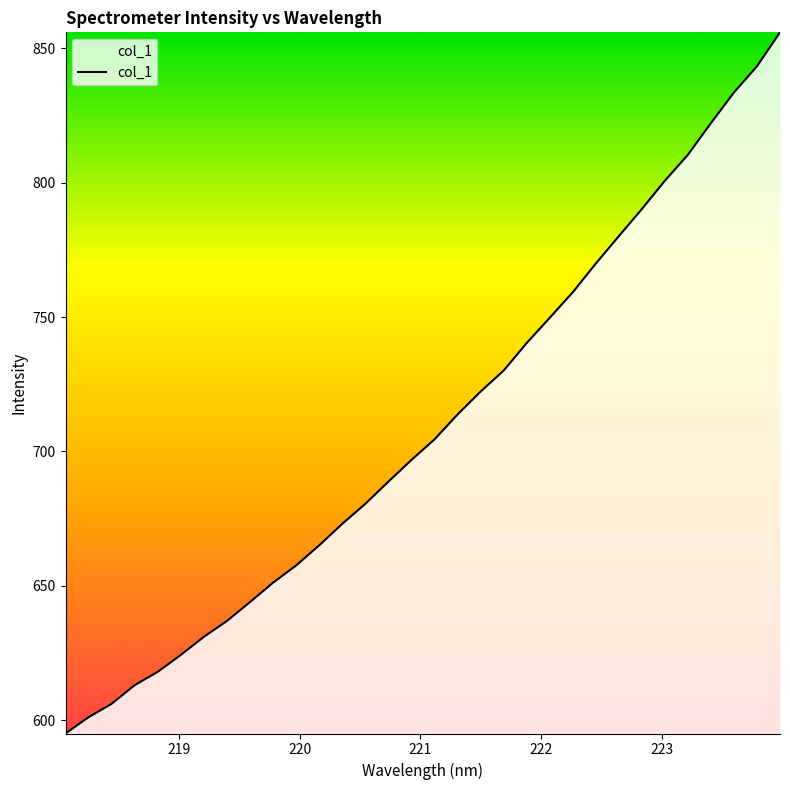

What is the greatest value displayed?

856.0